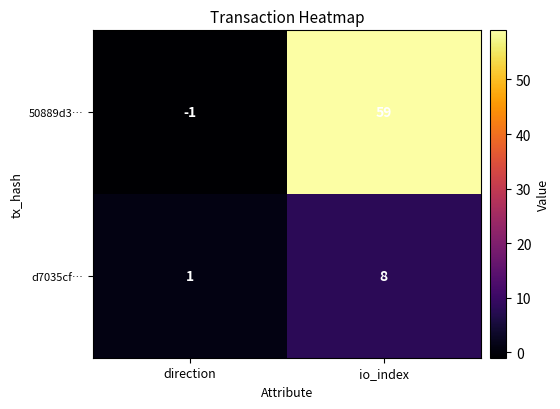

What is the spread (max minus min) of values at io_index?

51